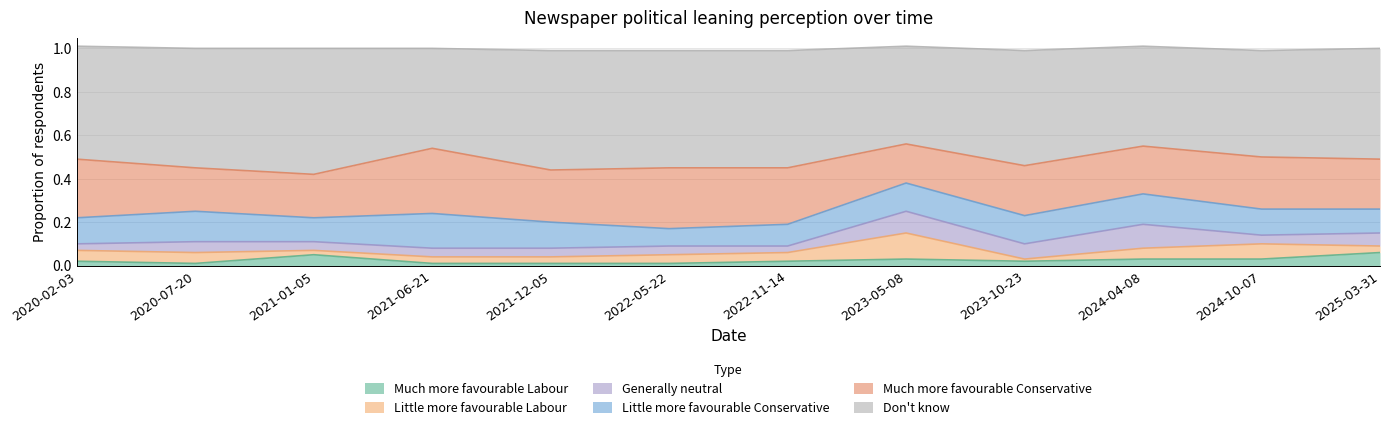

At which label does Little more favourable Labour reach its minimum?

2023-10-23